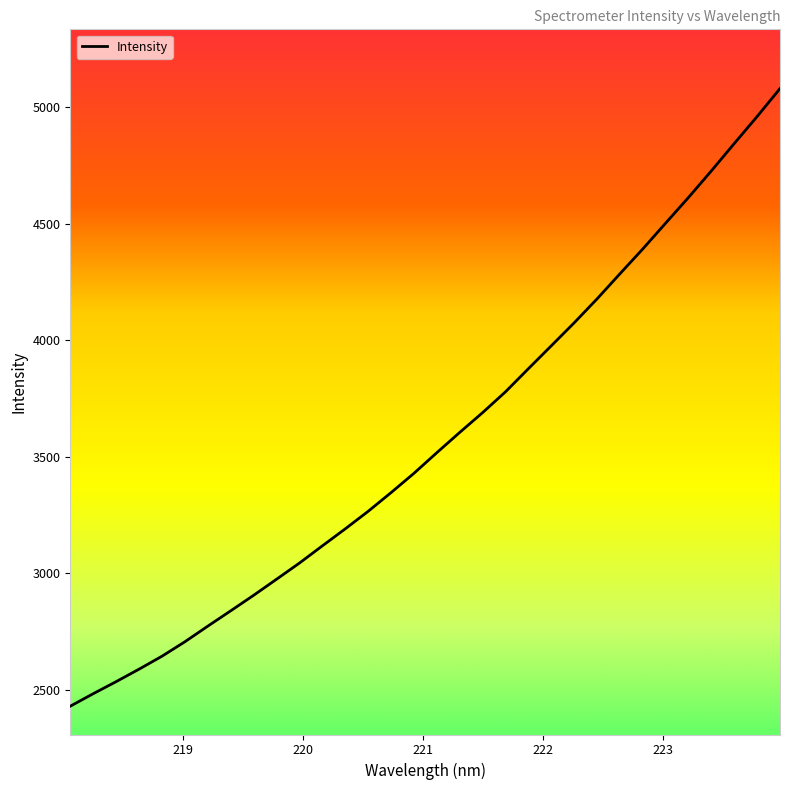

What is the difference between the maximum and minimum values?

2650.4